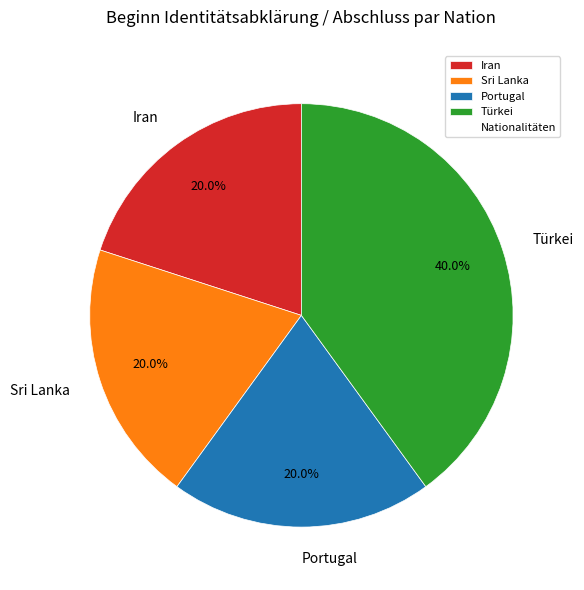

Does any single category account for the majority?

No